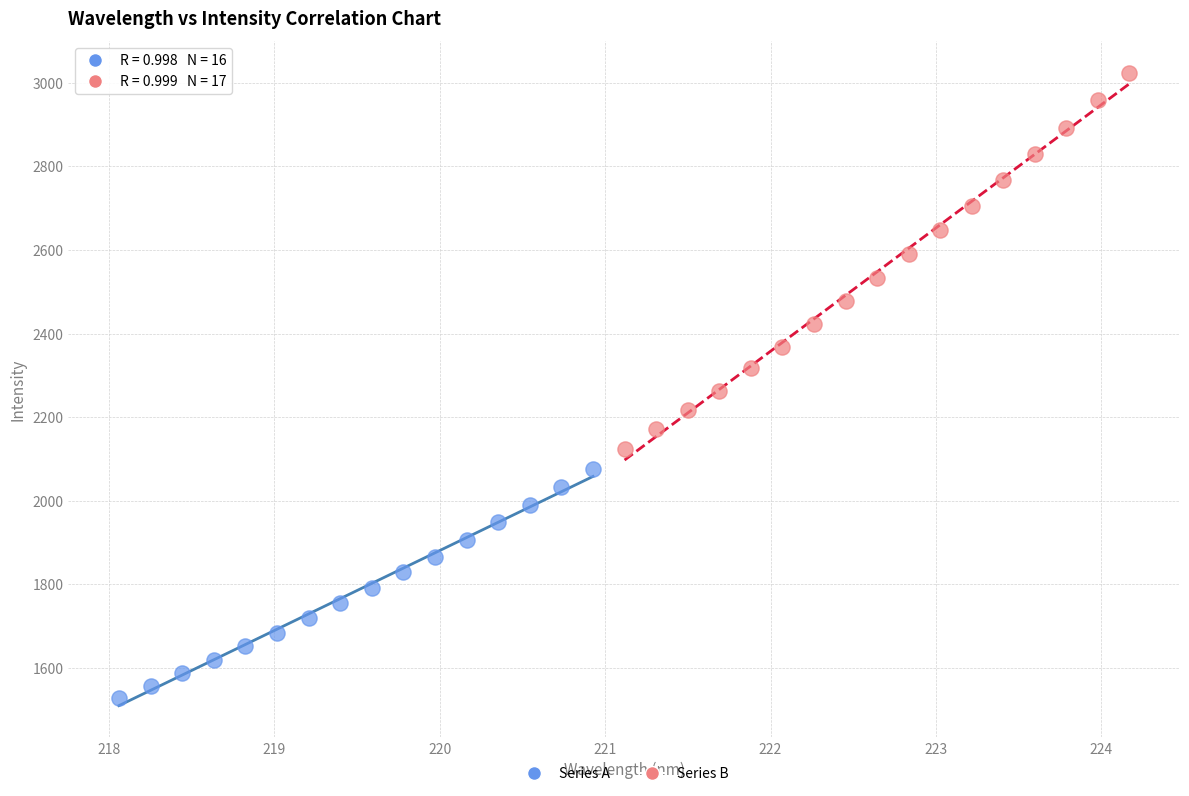

Which series contains the highest Y value?

Series B